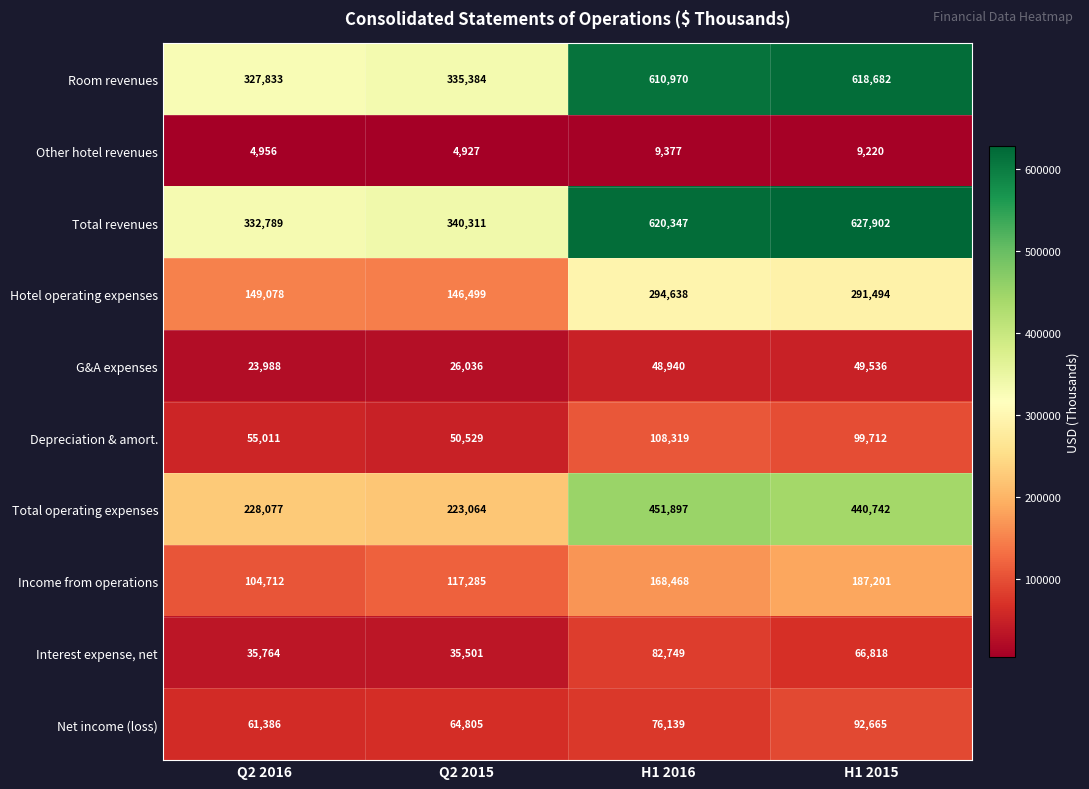

How many series are shown in this chart?

10